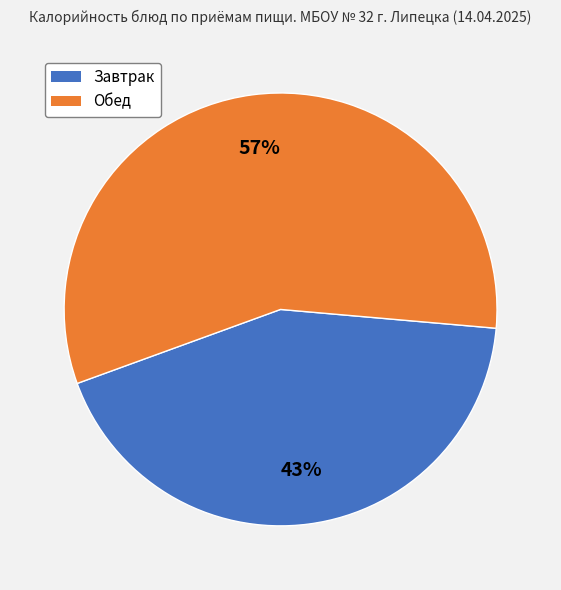

To the nearest percent, what is the average slice percentage?

50%